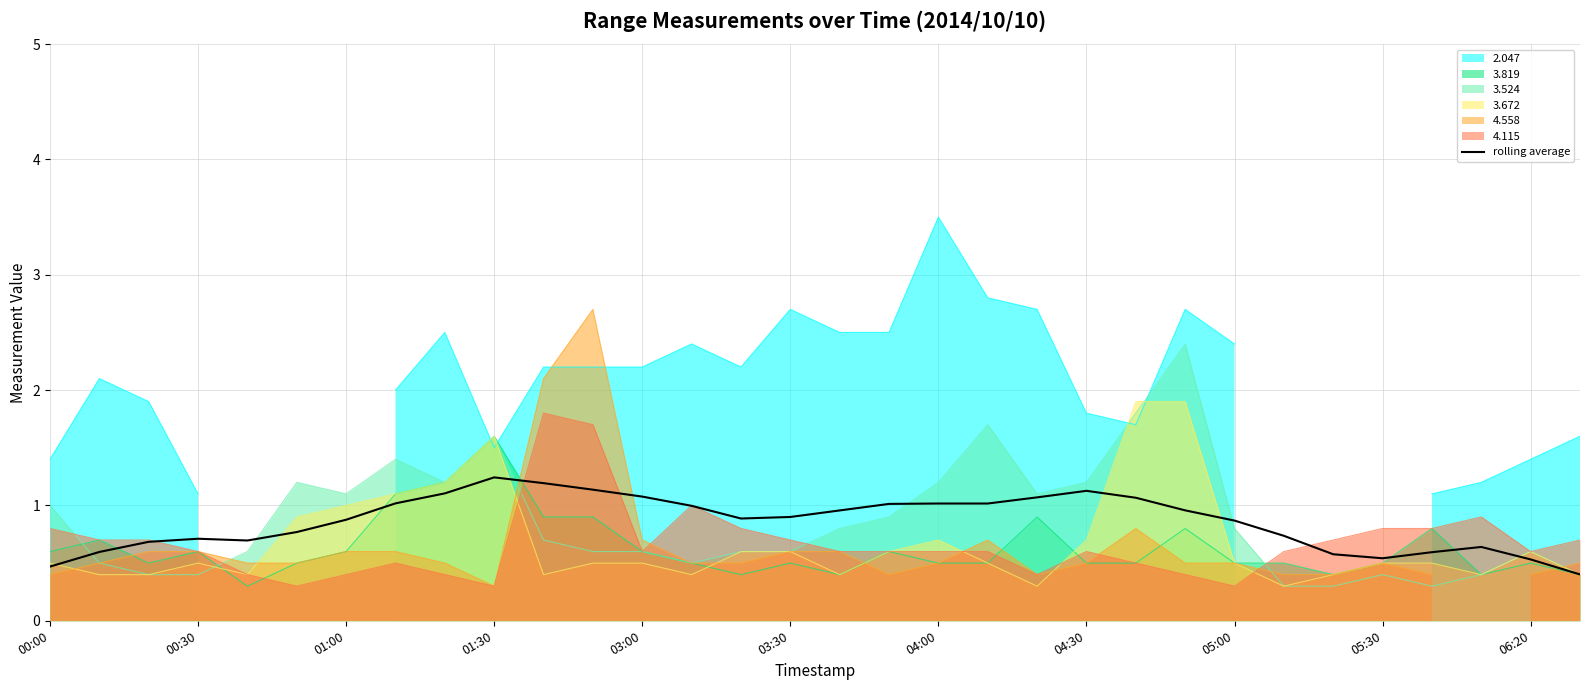

What value does the 3.819 series have at 04:30?

0.5